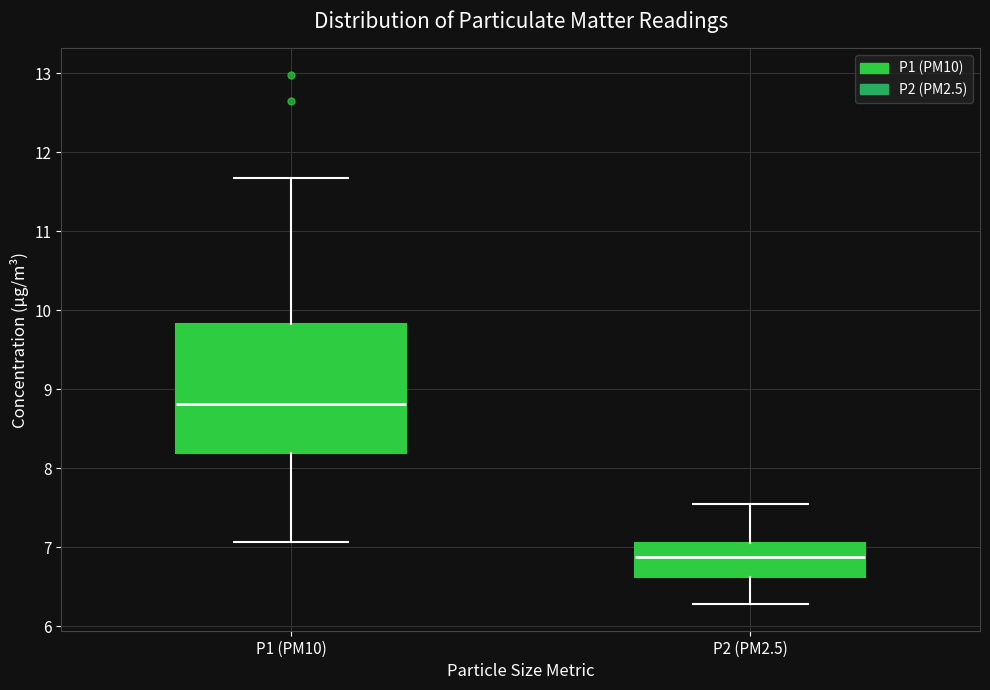

Which box has the lowest median line?

P2 (PM2.5)